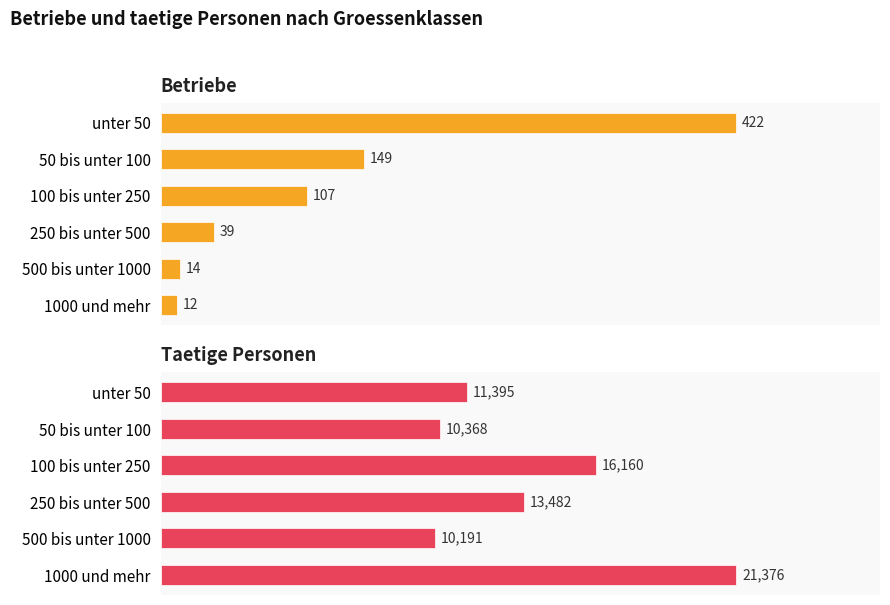

What is the average value of the Betriebe series?

124